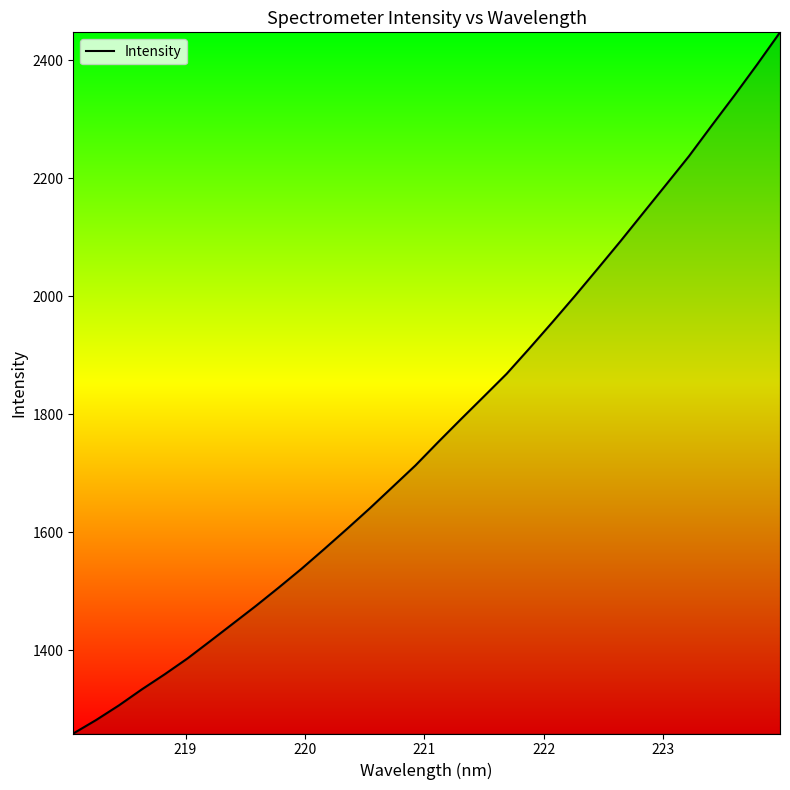

What is the greatest value displayed?

2447.6